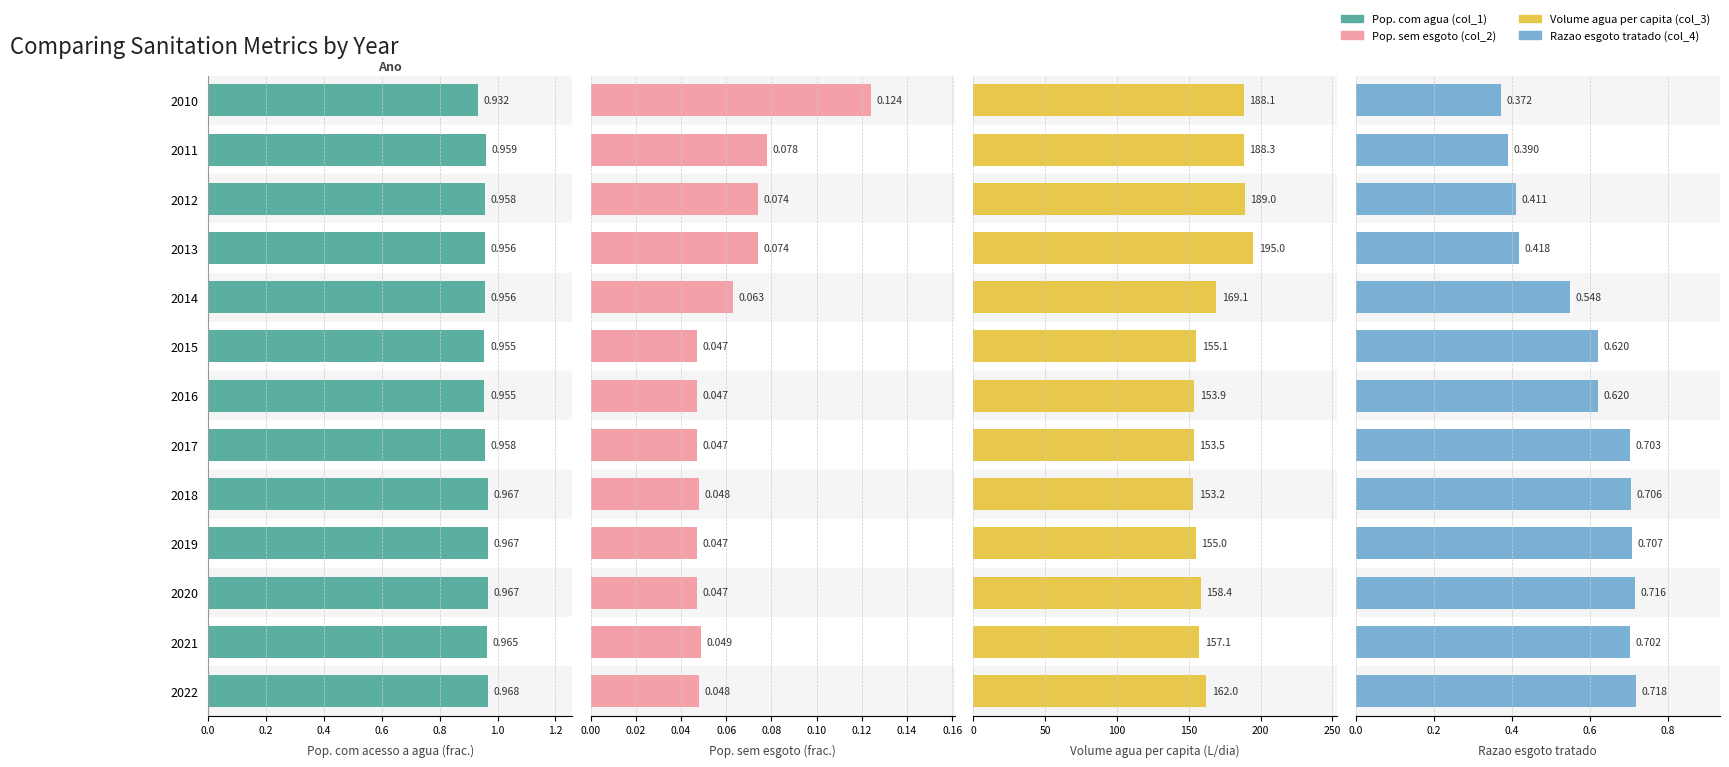

How many groups of bars are there?

13